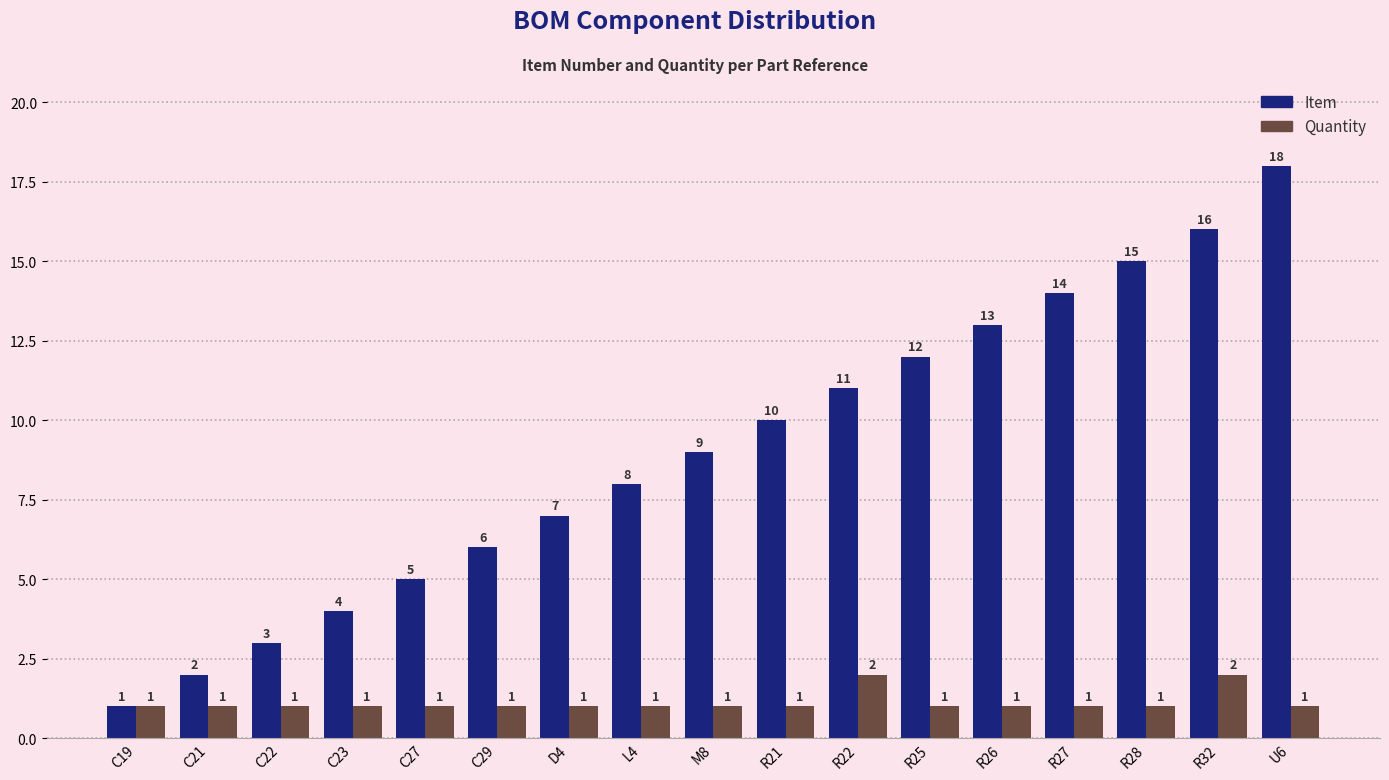

The Item series shows 1 at C21. True or false?

False